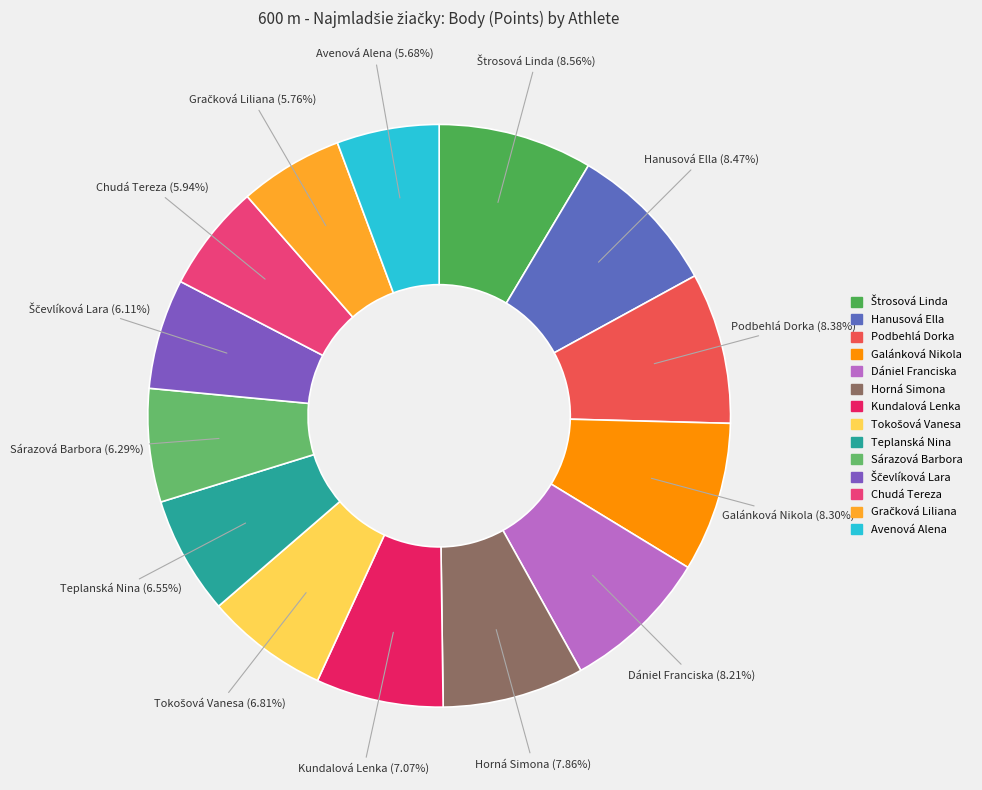

To the nearest percent, what is the difference between the Sárazová Barbora and Horná Simona slice percentages?

2%